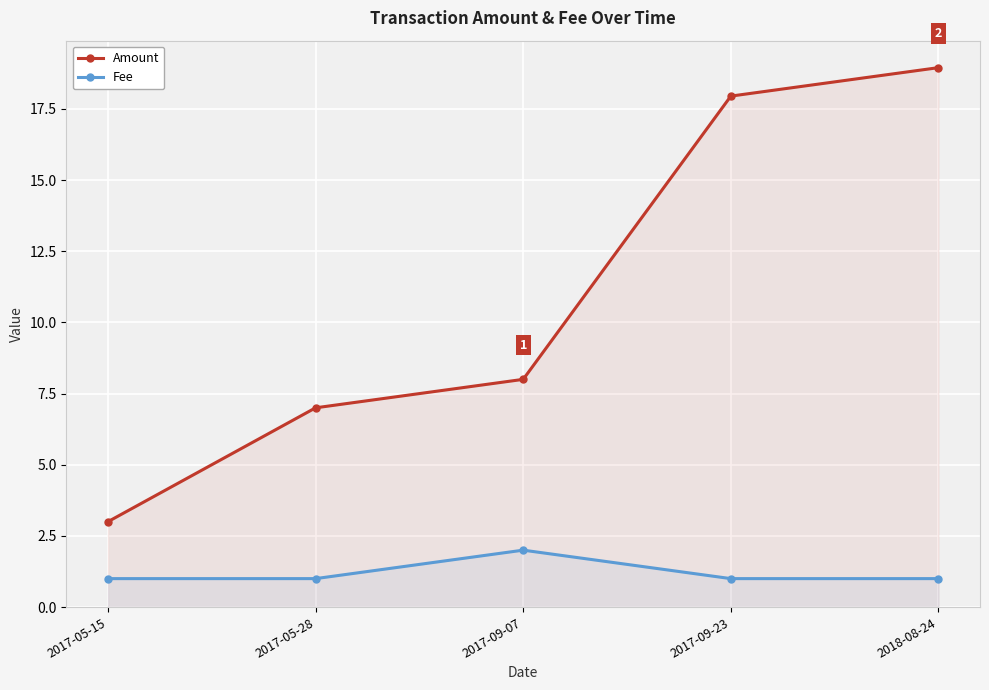

True or false: Amount and Fee intersect in this chart.

False